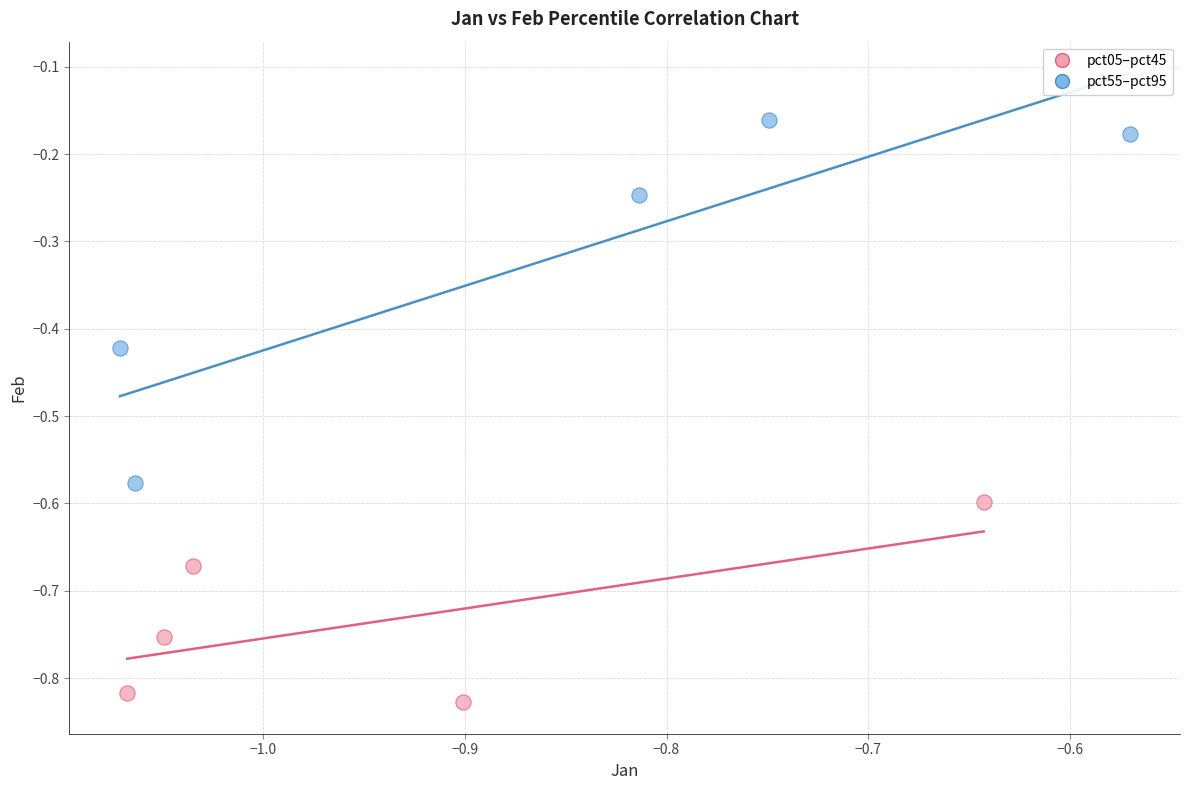

Which series has the widest spread of Y values?

pct55–pct95